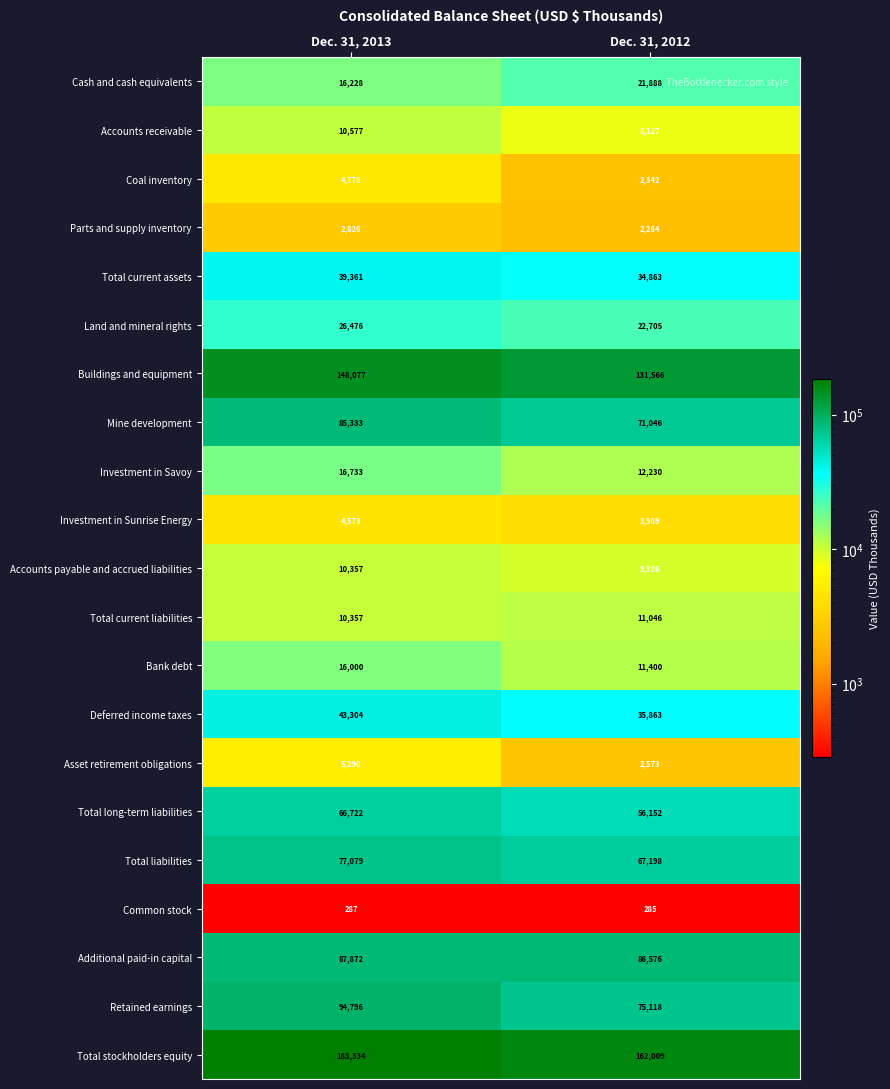

The value of Mine development at Dec. 31, 2012 is 113868. True or false?

False